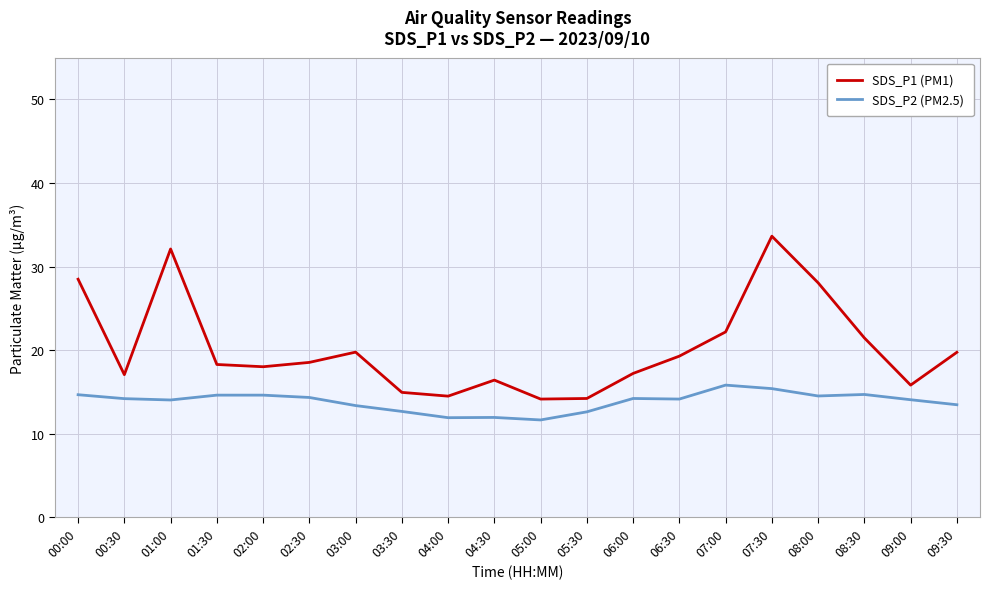

What is the sum of the SDS_P1 (PM1) values at 01:00 and 02:00?

50.1